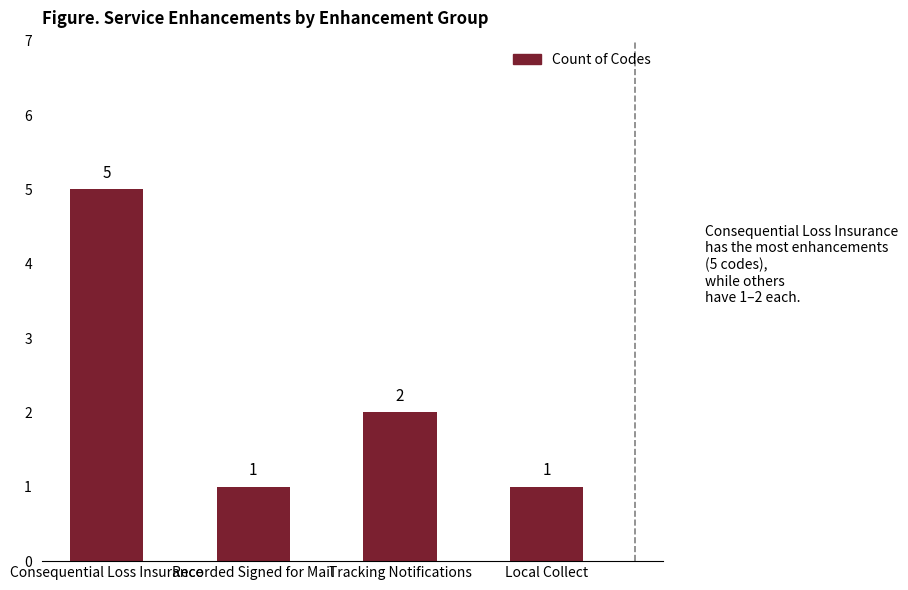

Reading left to right, list all the values displayed in this chart.

Consequential Loss Insurance=5	Recorded Signed for Mail=1	Tracking Notifications=2	Local Collect=1